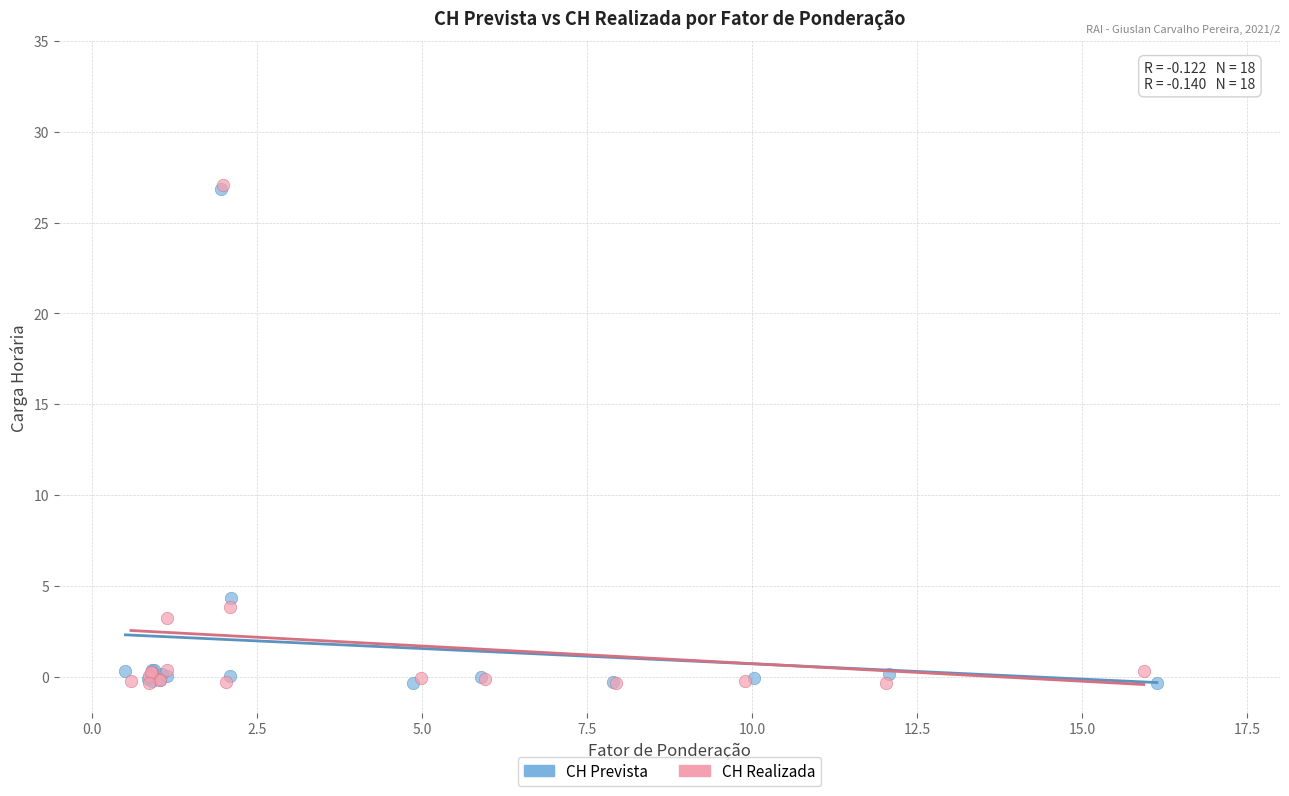

Which series has the widest spread of Y values?

CH Realizada